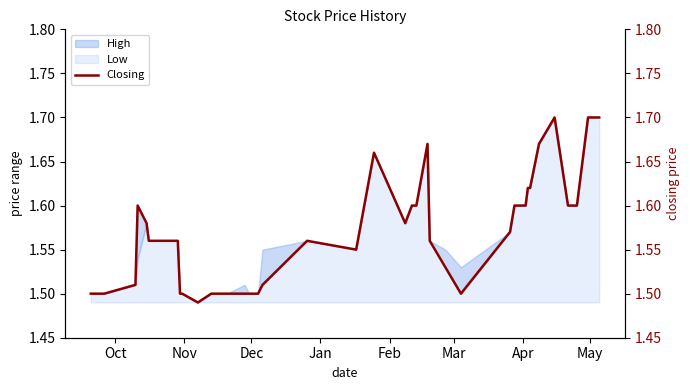

Reading right to left, list all the values displayed in this chart.

1.7	1.7	1.7	1.6	1.6	1.7	1.7	1.6	1.6	1.6	1.6	1.6	1.5	1.5	1.6	1.7	1.6	1.6	1.6	1.7	1.6	1.6	1.5	1.5	1.5	1.5	1.5	1.5	1.5	1.5	1.5	1.6	1.6	1.6	1.6	1.6	1.6	1.5	1.5	1.5